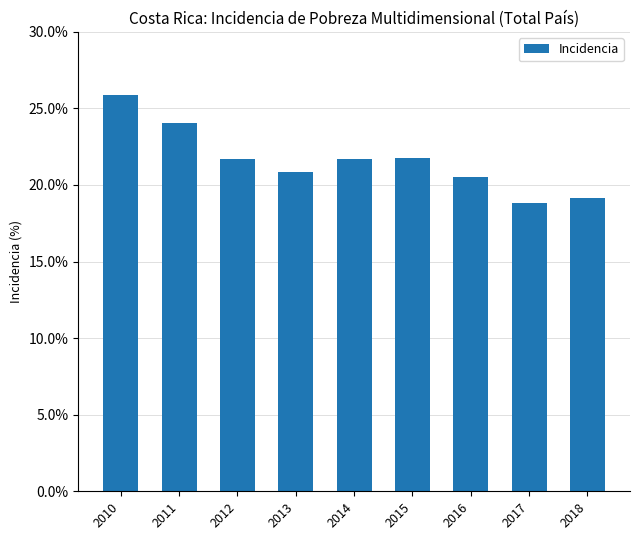

Which has a higher value, 2018 or 2012?

2012